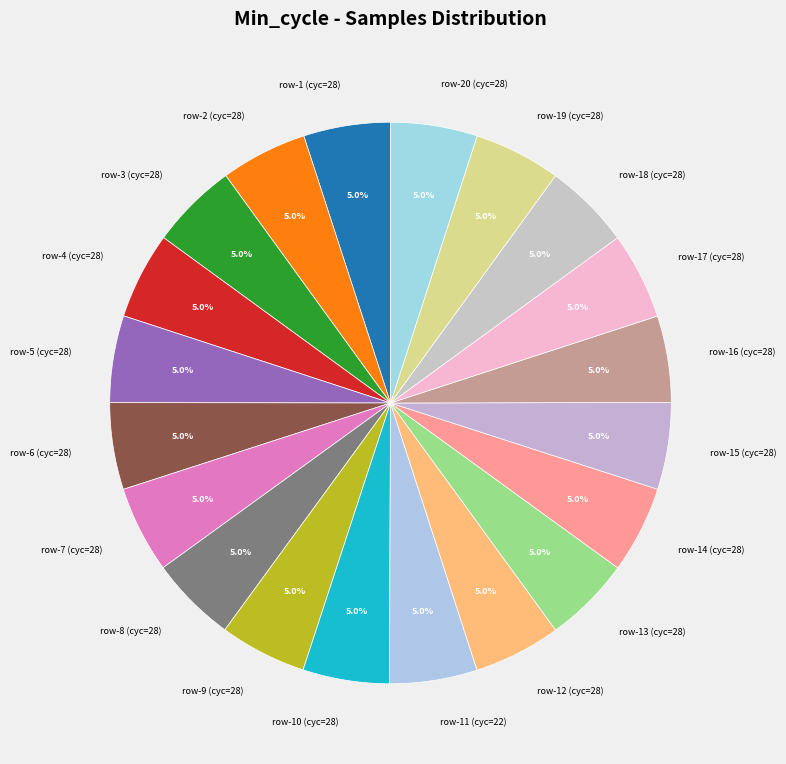

Does row-16 (cyc=28) account for over 50% of the chart?

No